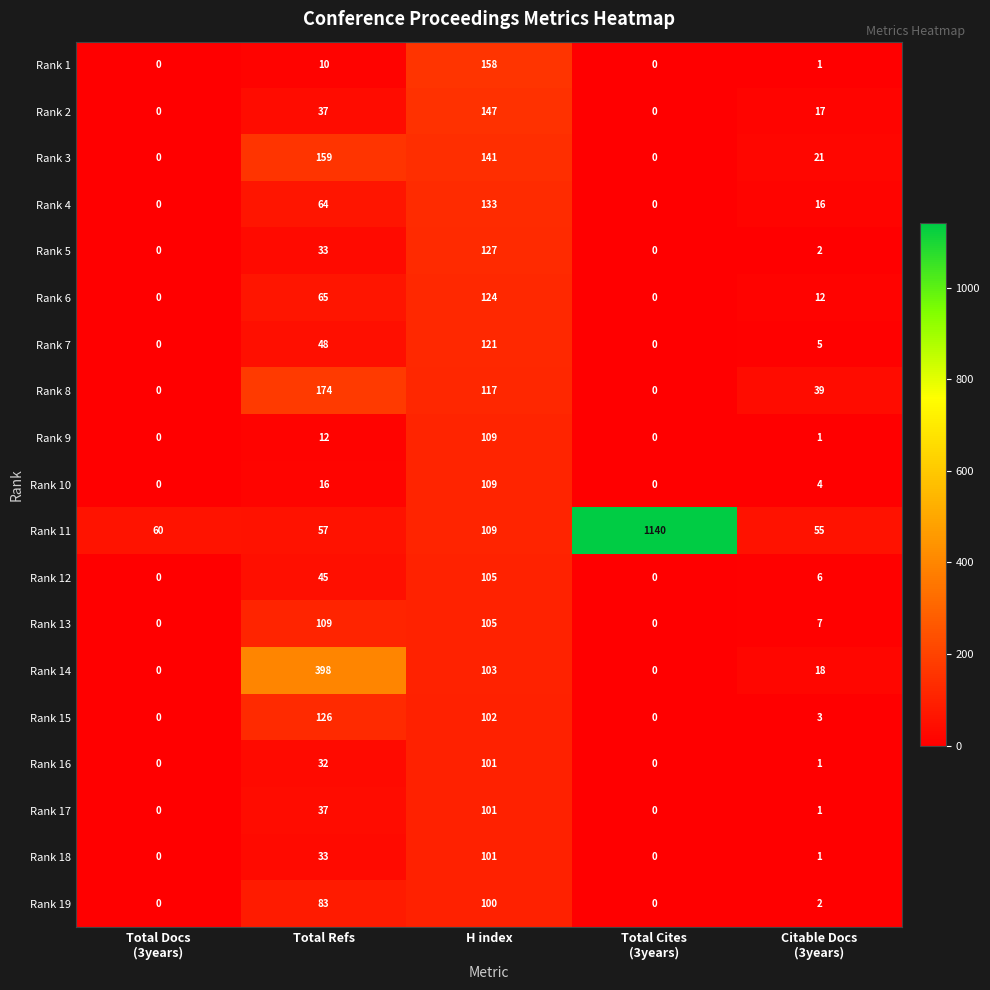

True or false: Rank 17 has a value of 18 at Total Refs.

False